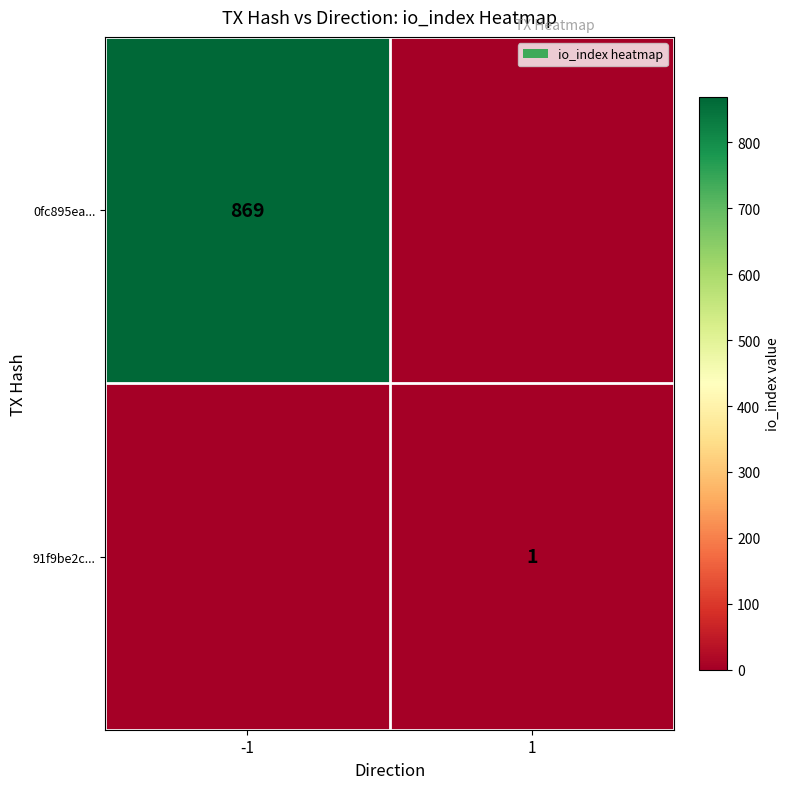

The 91f9be2c... series shows 0 at 1. True or false?

False